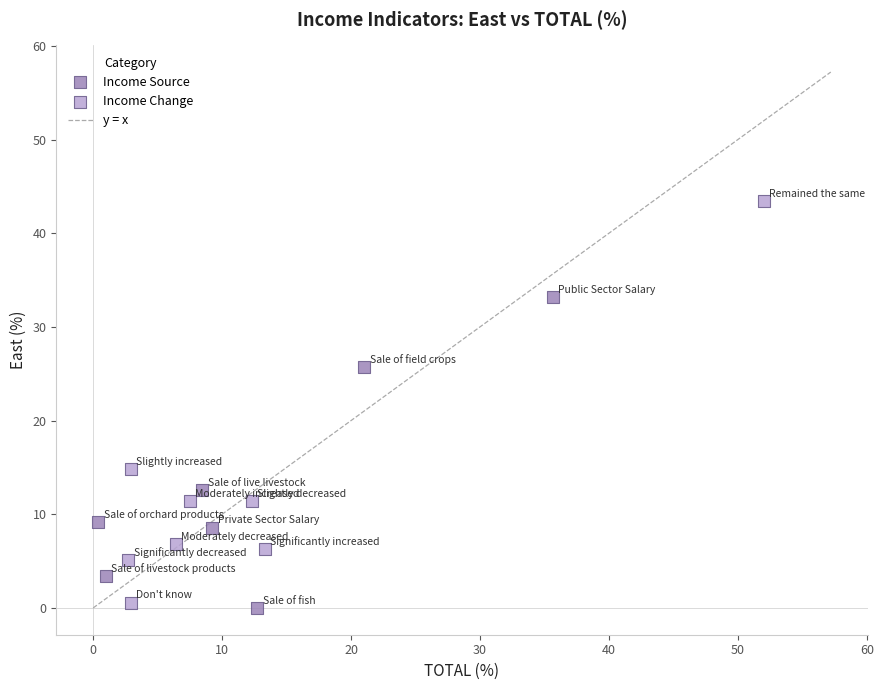

Which series contains the highest Y value?

Income Change